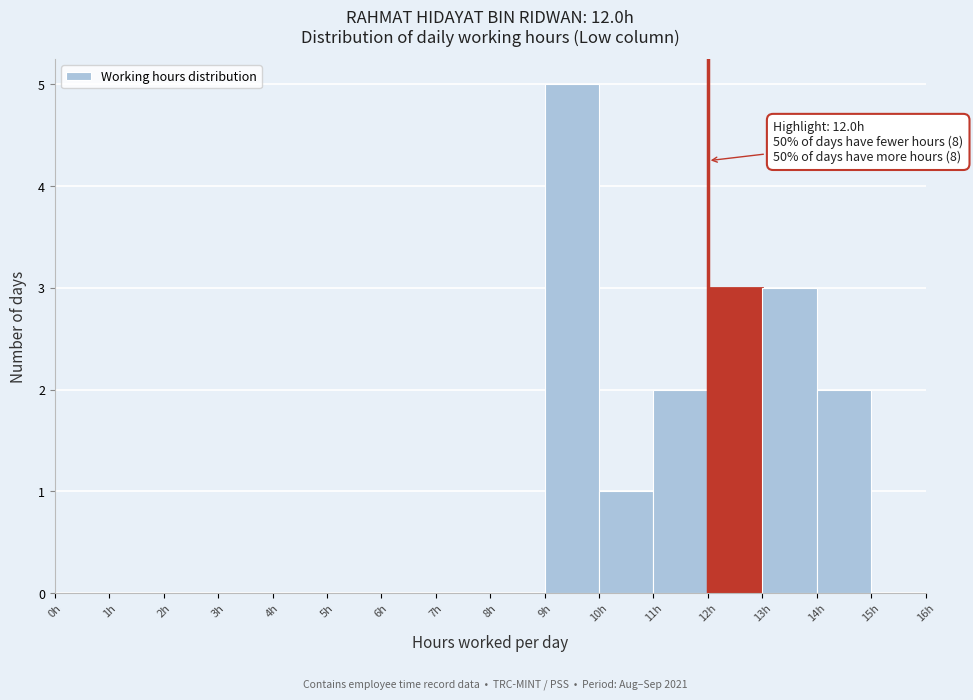

Over which range of the x-axis is the bar tallest?

9 to 10